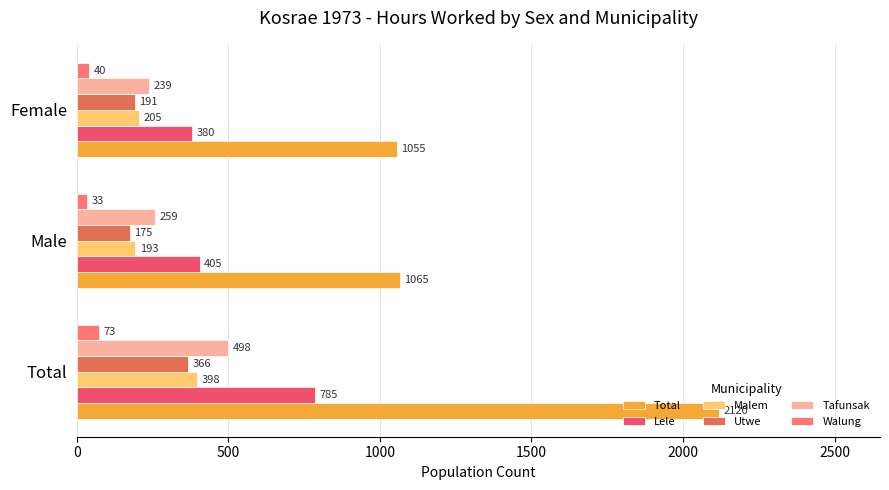

What is the average value of the Walung series?

49